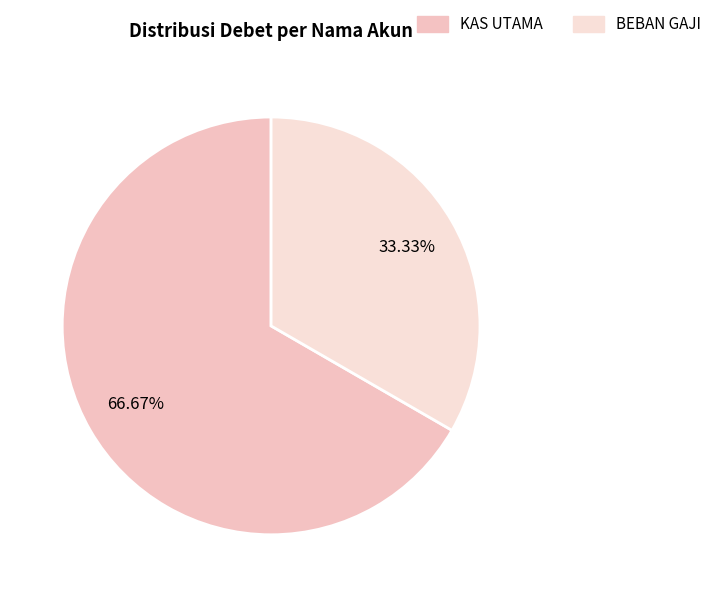

What is the majority slice?

KAS UTAMA